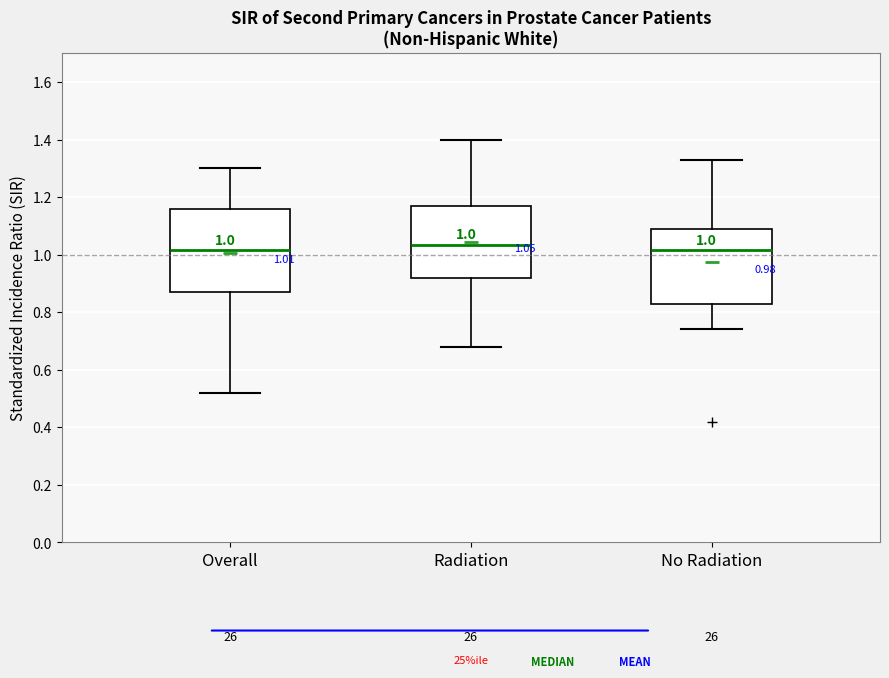

Comparing the boxes themselves (not the whiskers), which one is the tallest?

Overall